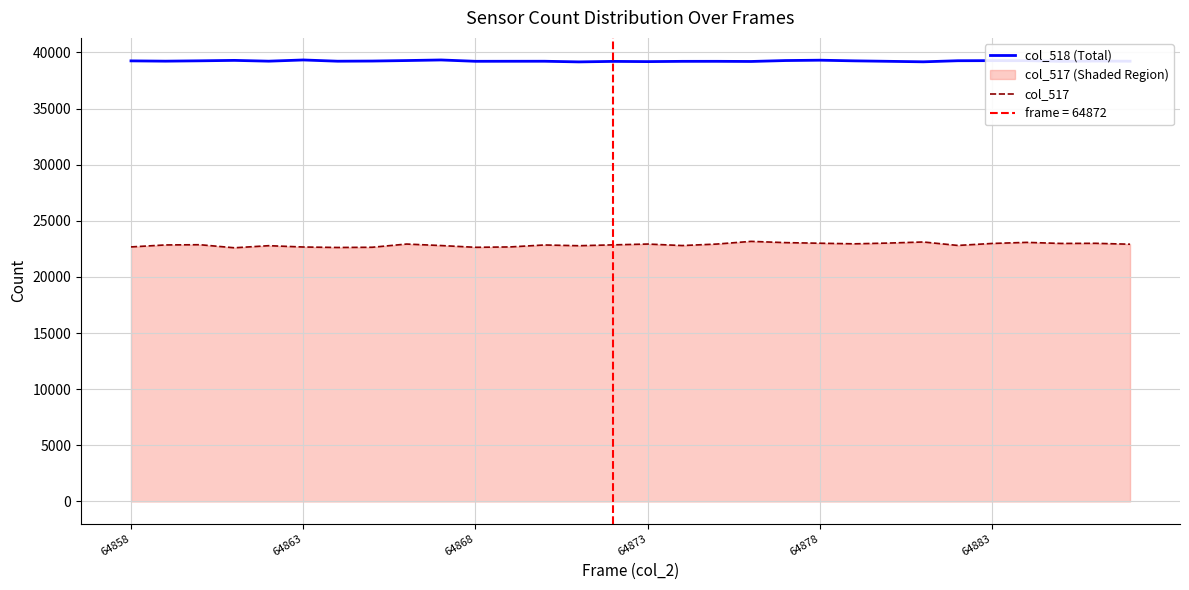

Is the value of col_517 at 11 greater than the value of col_518 (Total) at 16?

No